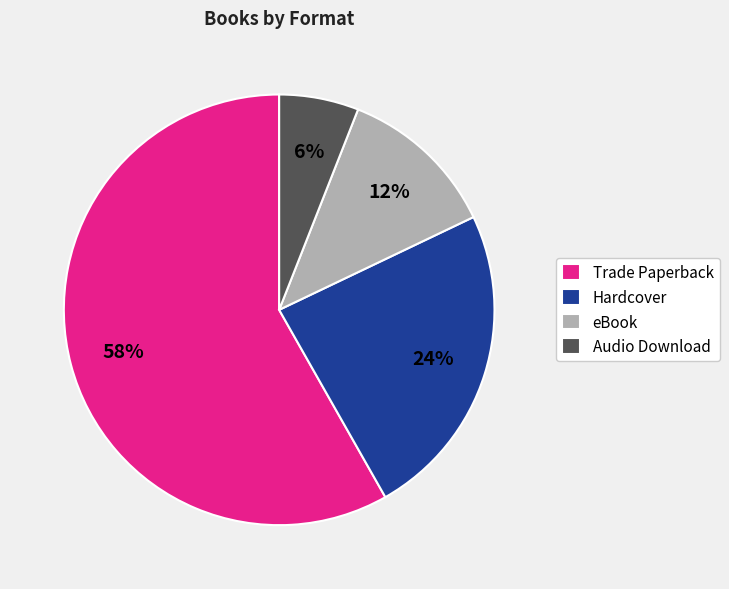

Which slice represents more than half of the pie?

Trade Paperback